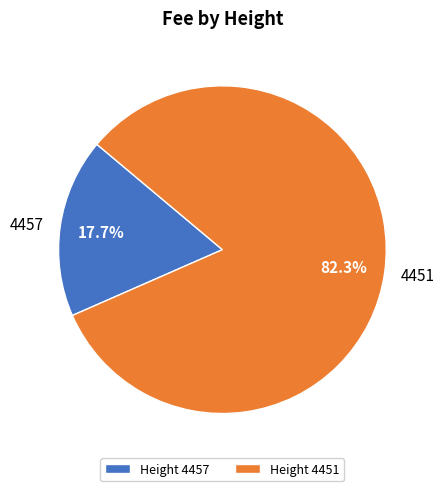

Does any single category account for the majority?

Yes